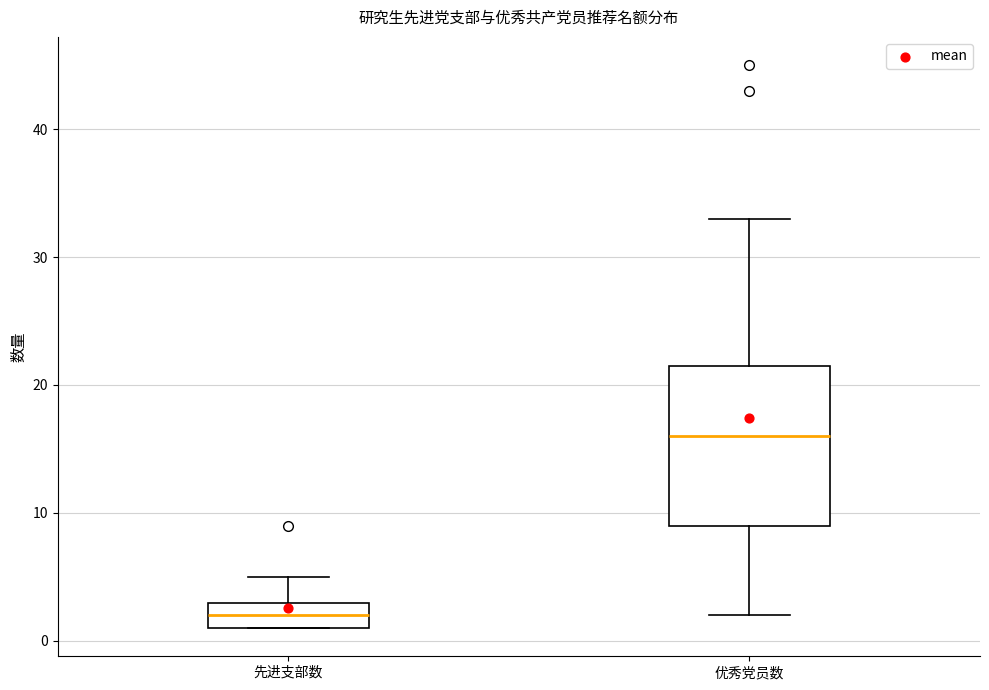

Which box has the highest median line?

优秀党员数